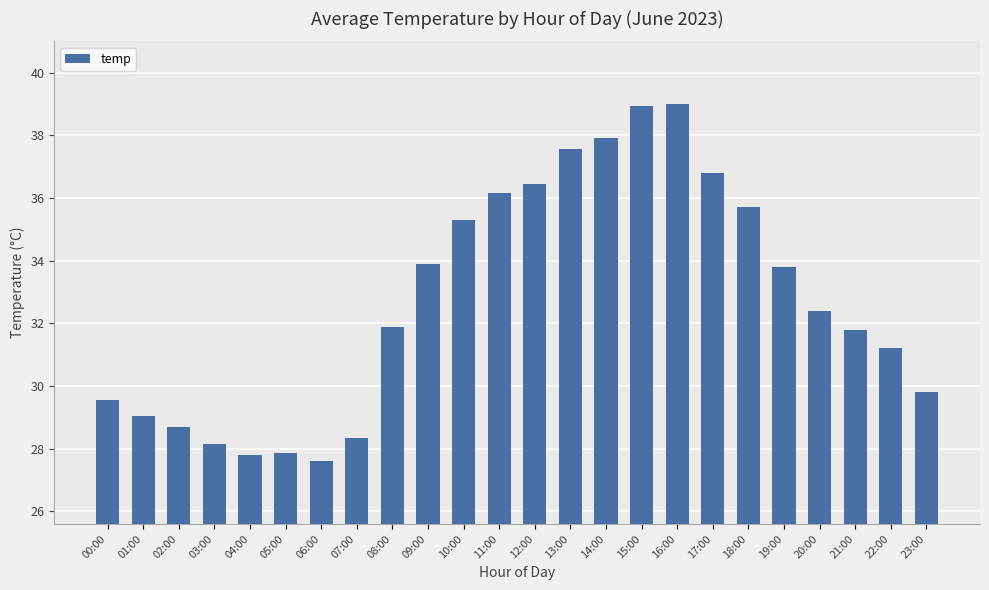

How many distinct data groups are displayed?

1